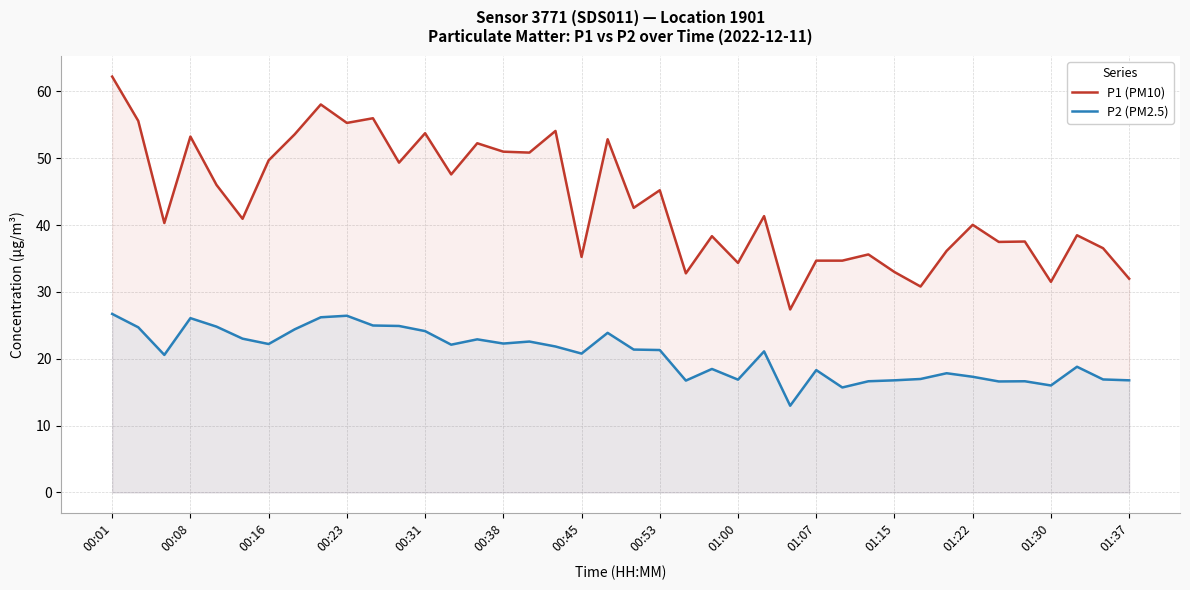

Which series has the largest total across all categories?

P1 (PM10)